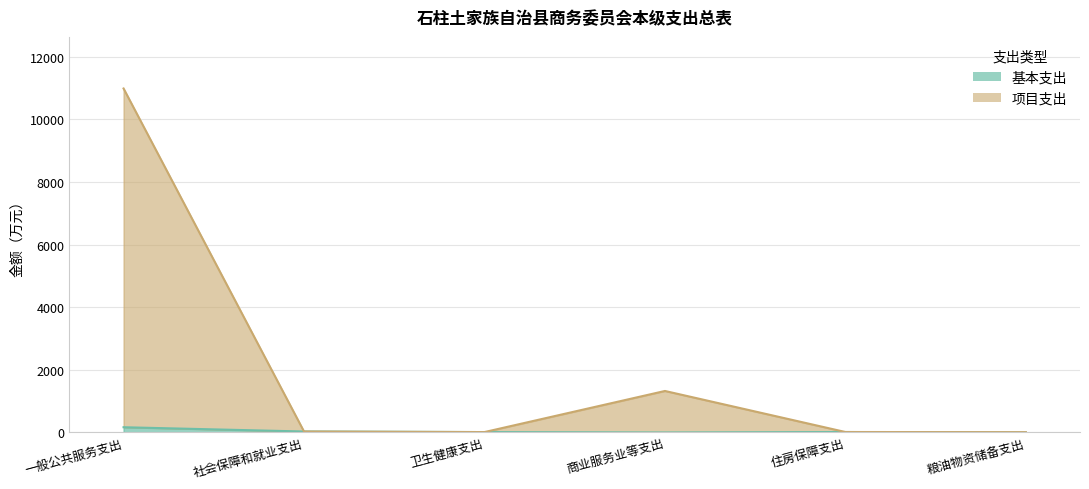

What is the label of the 2nd point from the right?

住房保障支出